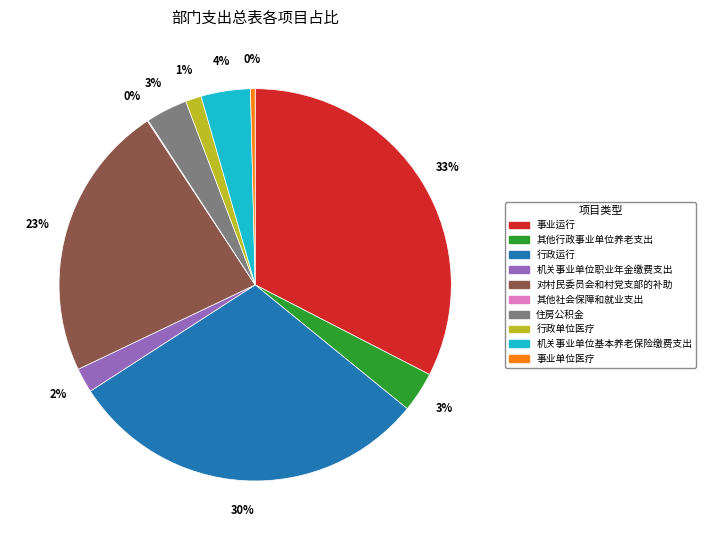

To the nearest percent, what portion does 机关事业单位基本养老保险缴费支出 represent?

4%